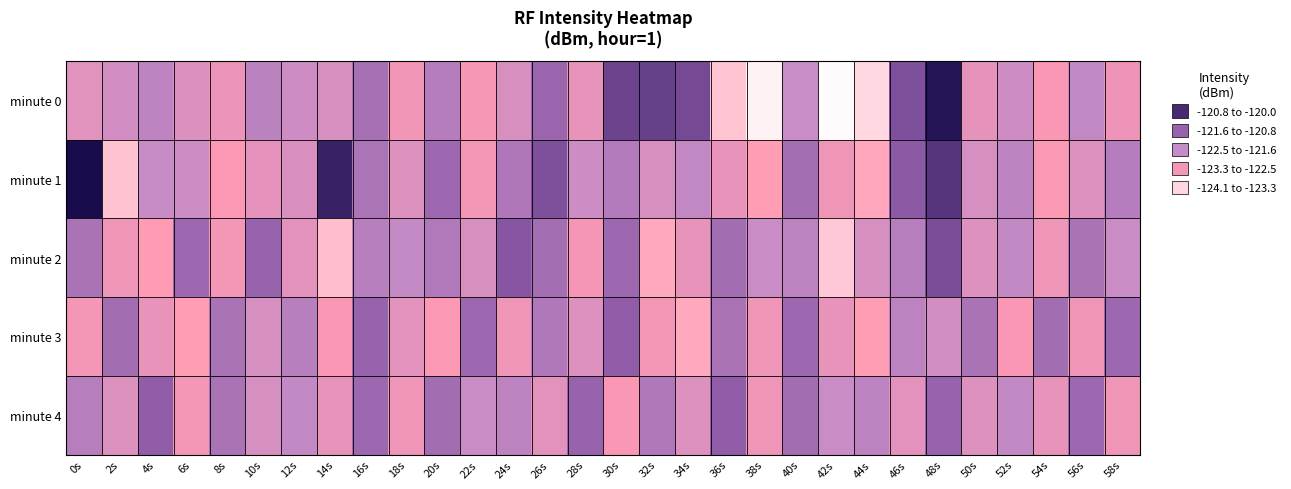

What is the difference between the highest and lowest values at 48s?

2.1